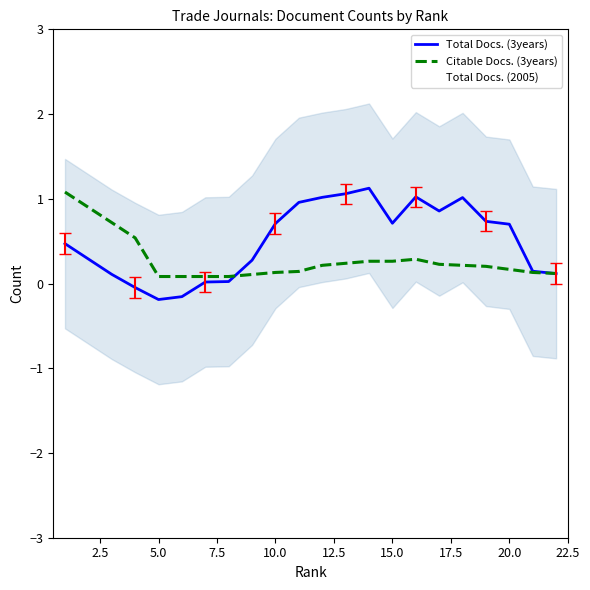

The Citable Docs. (3years) series shows 0.2 at 20.0. True or false?

True